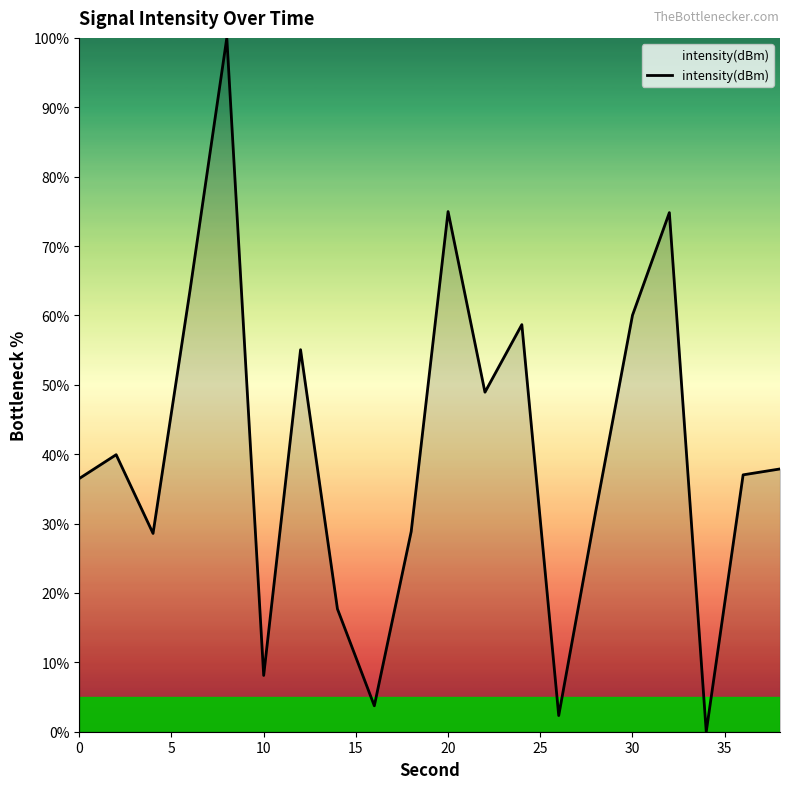

How many interior local valleys (lower than both neighbors) does the data have?

6